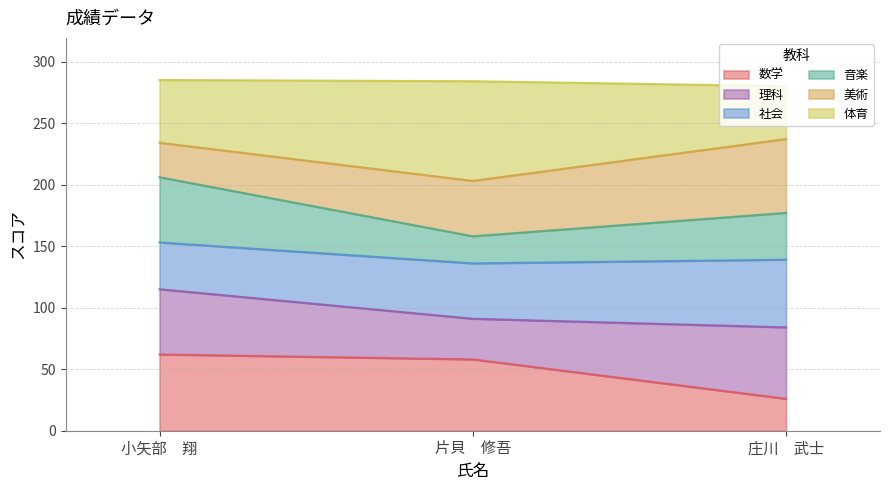

The 数学 series shows 101 at 片貝　修吾. True or false?

False